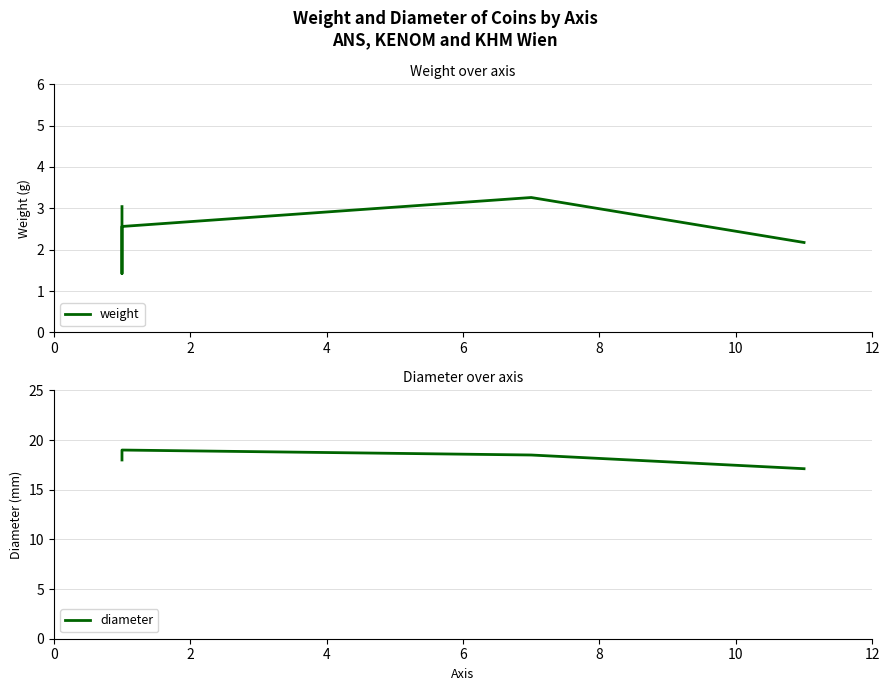

Reading right to left, extract all data points from this chart.

weight: 2.2	3.3	2.6	1.4	3.0
diameter: 17.1	18.5	19.0	18.0	18.0